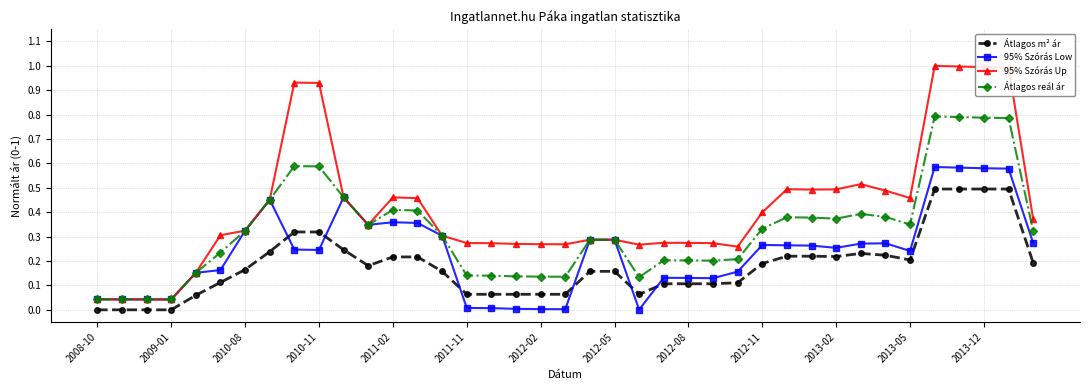

True or false: Átlagos m² ár and Átlagos reál ár cross at least once.

False